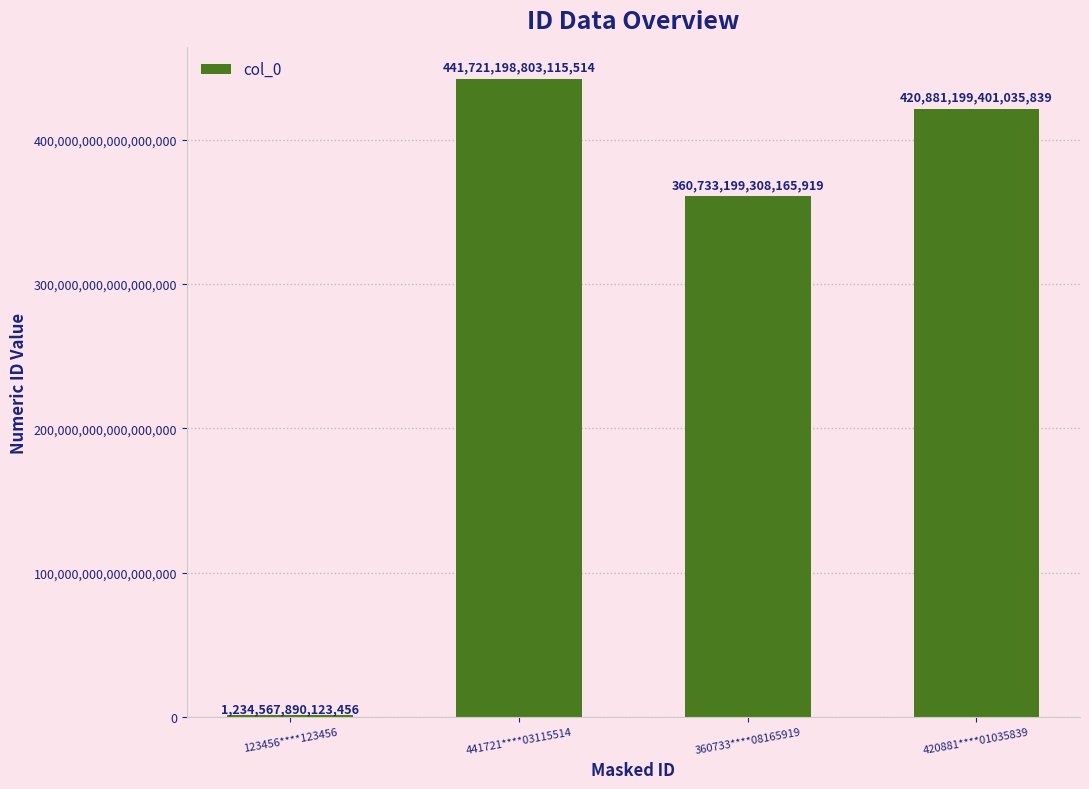

At which label does the data first exceed 420881199401035840?

441721****03115514